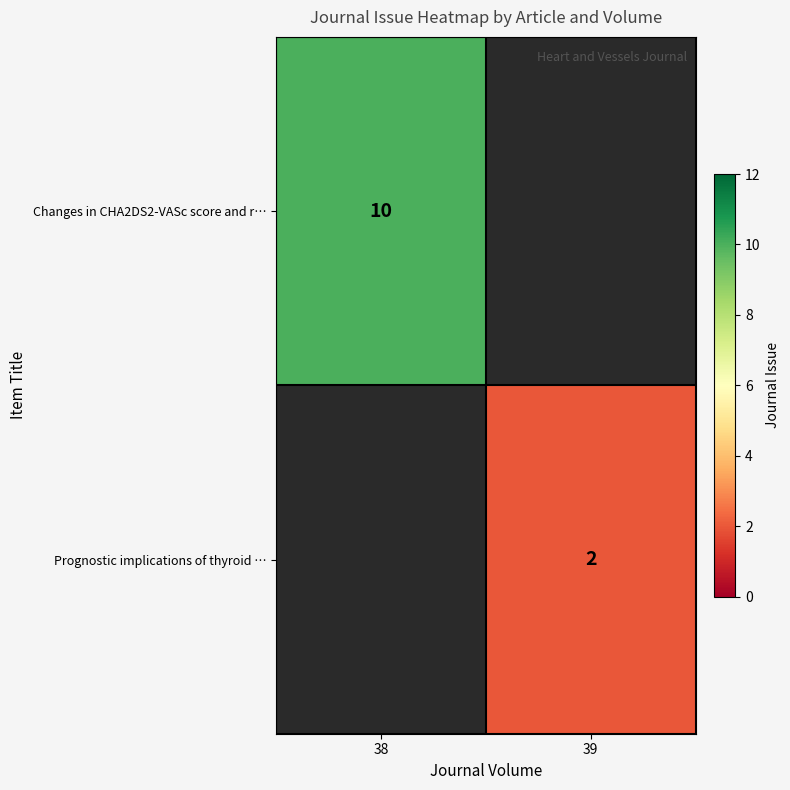

At how many categories does at least one series exceed 8?

1